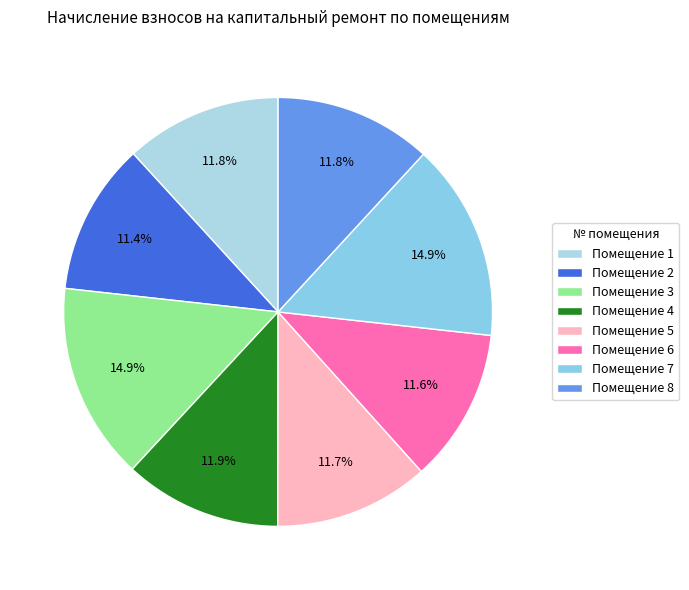

Rank the categories by value from highest to lowest.

7, 3, 4, 8, 1, 5, 6, 2